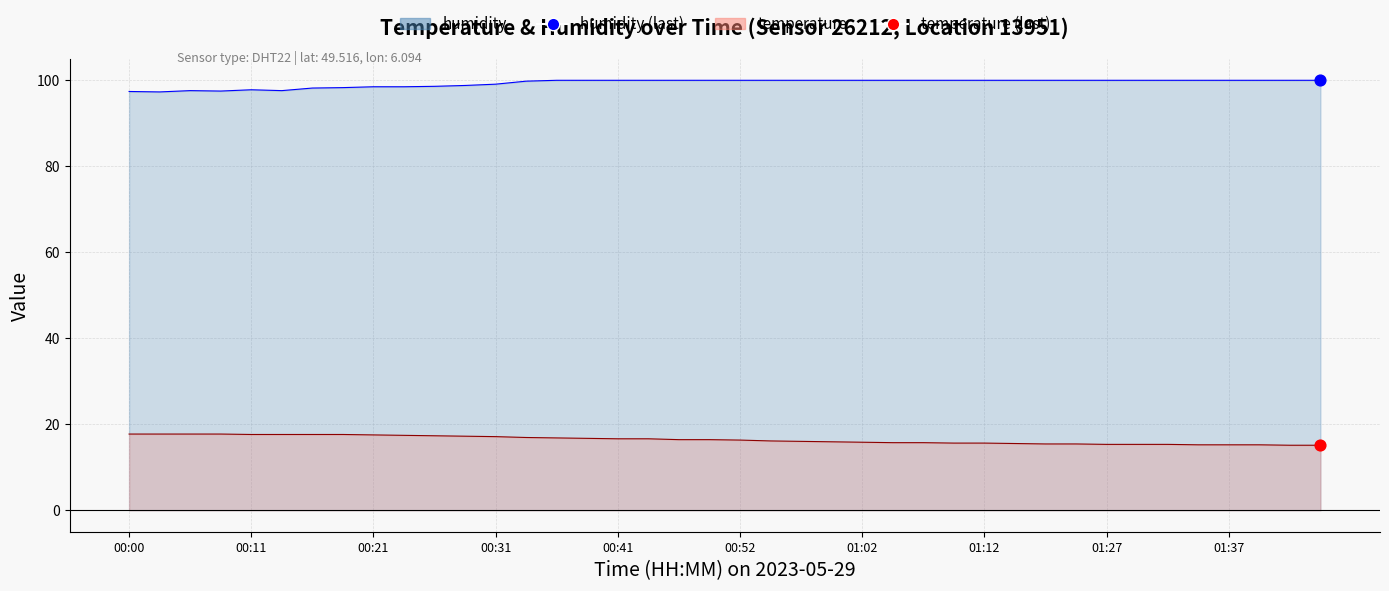

Which series contains the highest Y value?

humidity